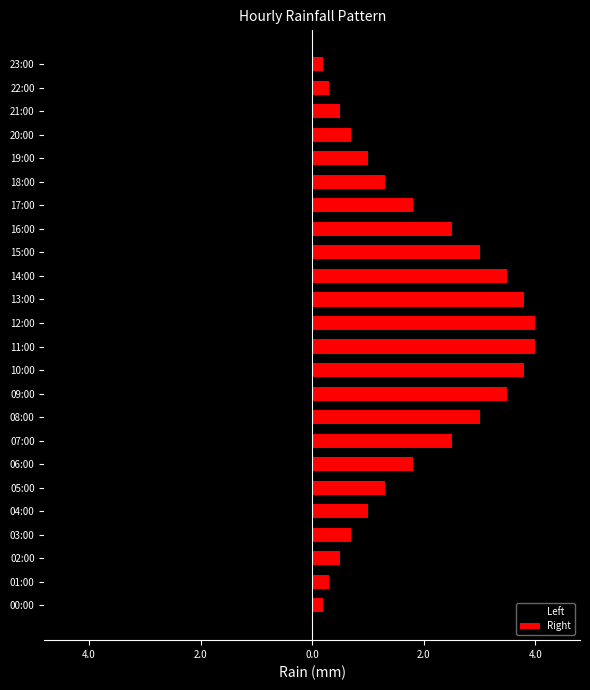

Reading right to left, list all the values displayed in this chart.

Left: -0.2	-0.3	-0.5	-0.7	-1.0	-1.3	-1.8	-2.5	-3.0	-3.5	-3.8	-4.0	-4.0	-3.8	-3.5	-3.0	-2.5	-1.8	-1.3	-1.0	-0.7	-0.5	-0.3	-0.2
Right: 0.2	0.3	0.5	0.7	1.0	1.3	1.8	2.5	3.0	3.5	3.8	4.0	4.0	3.8	3.5	3.0	2.5	1.8	1.3	1.0	0.7	0.5	0.3	0.2